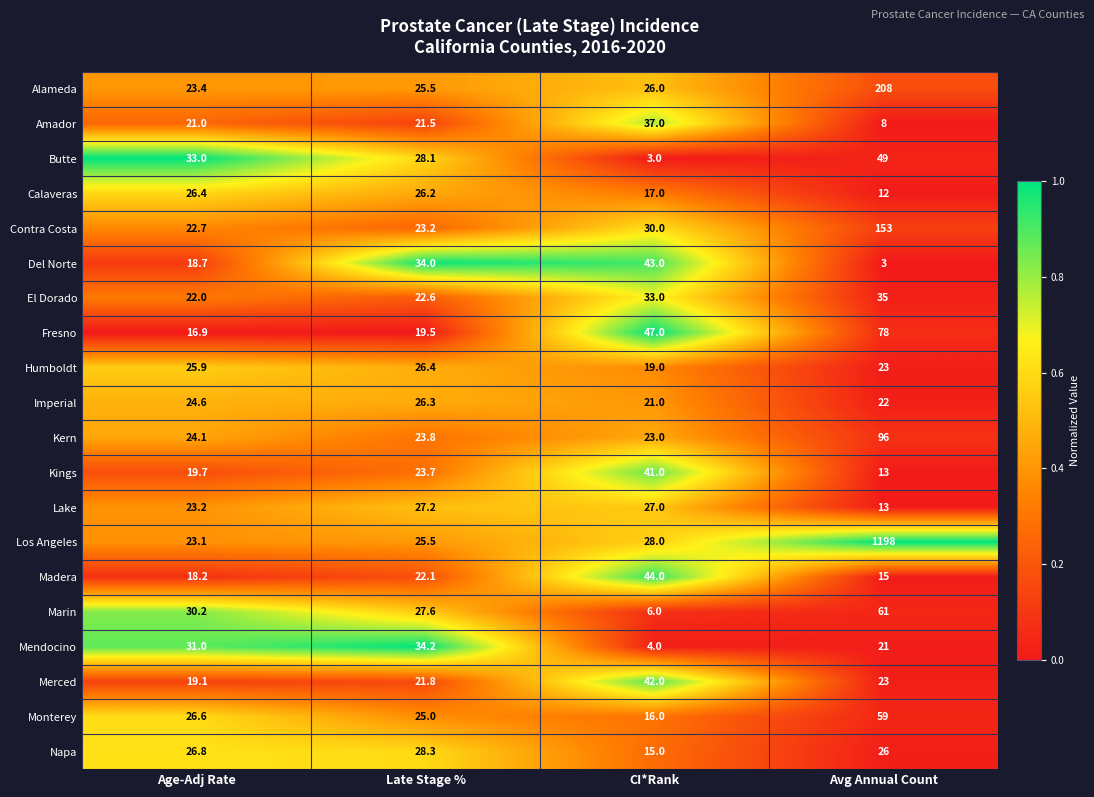

What is the maximum value shown in the chart?

1198.0